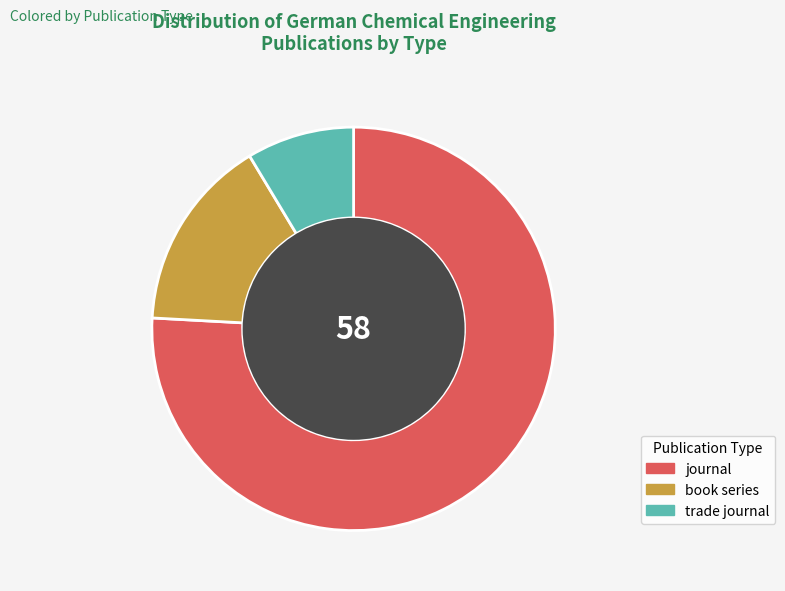

Rank the categories by value from lowest to highest.

trade journal, book series, journal